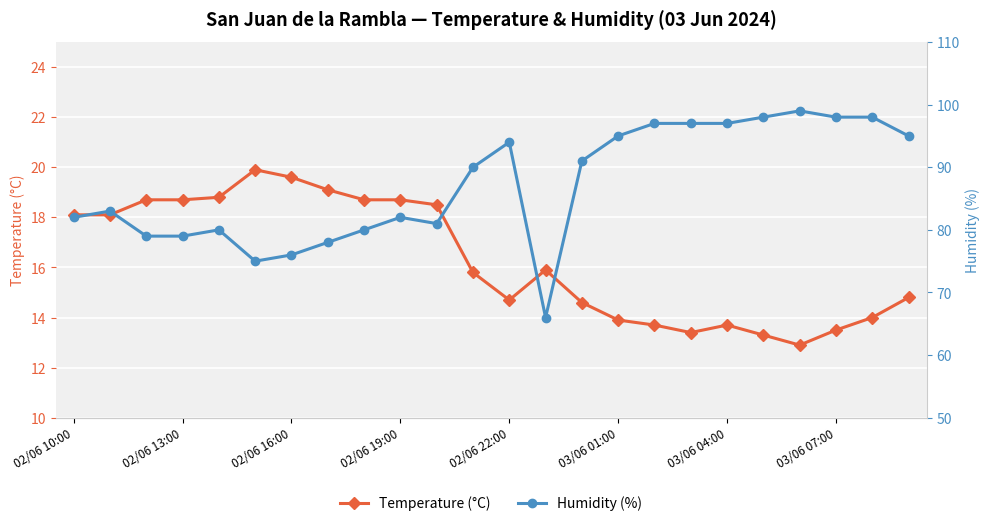

Reading left to right, list all the values displayed in this chart.

Temperature (°C): 18.1	18.1	18.7	18.7	18.8	19.9	19.6	19.1	18.7	18.7	18.5	15.8	14.7	15.9	14.6	13.9	13.7	13.4	13.7	13.3	12.9	13.5	14.0	14.8
Humidity (%): 82.0	83.0	79.0	79.0	80.0	75.0	76.0	78.0	80.0	82.0	81.0	90.0	94.0	66.0	91.0	95.0	97.0	97.0	97.0	98.0	99.0	98.0	98.0	95.0